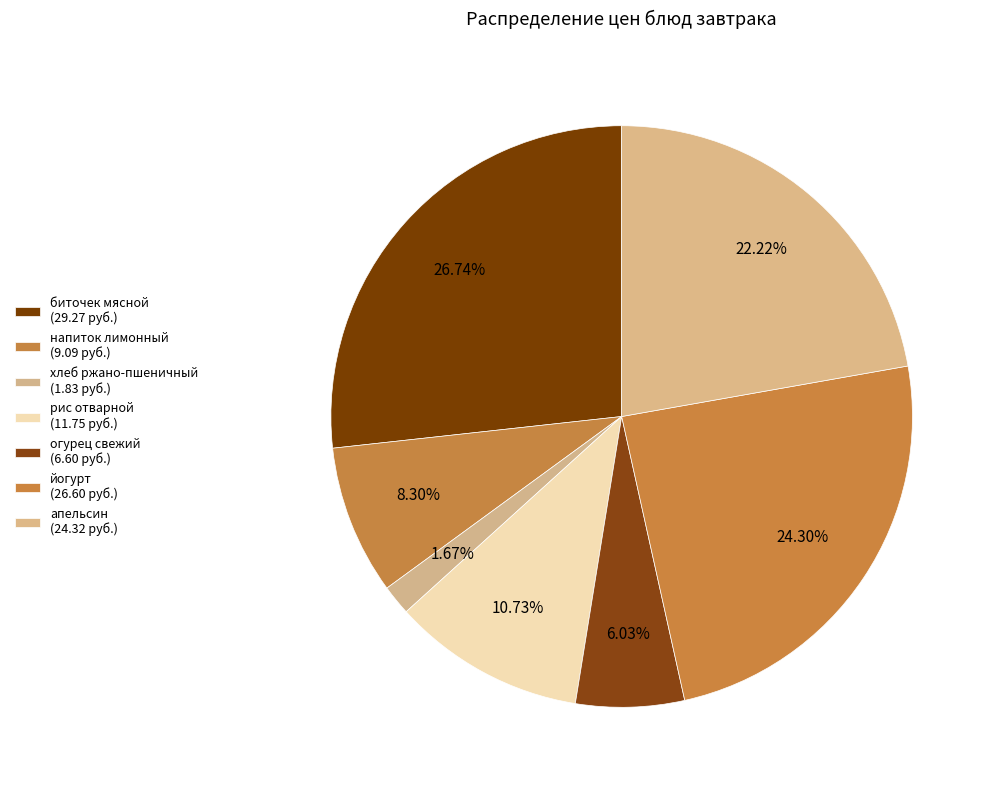

How many segments does this pie chart have?

7